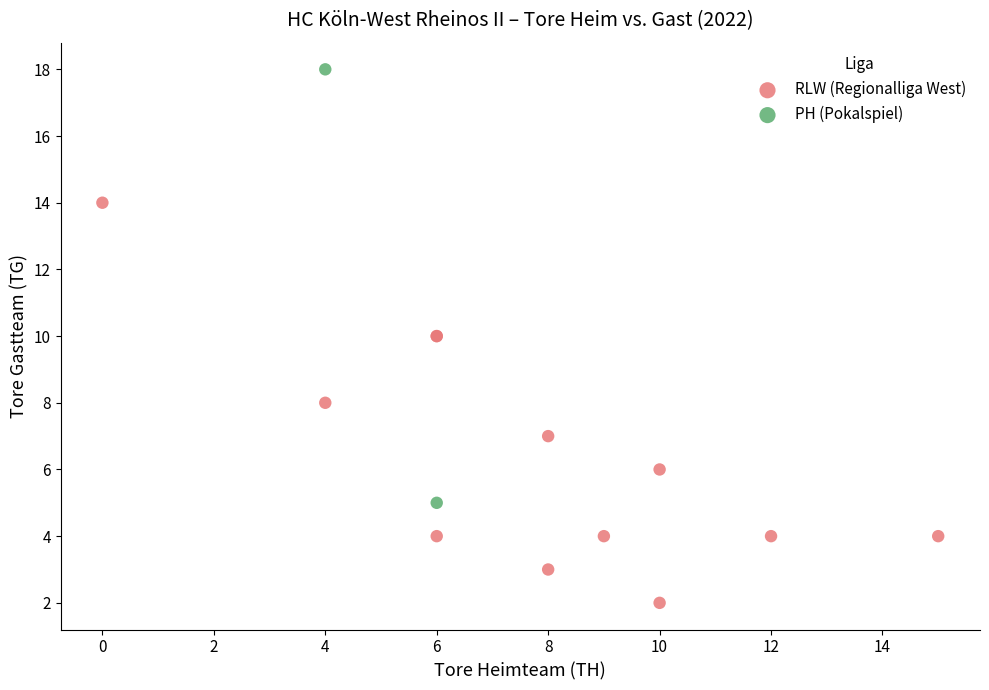

Which series reaches the minimum Y coordinate?

RLW (Regionalliga West)